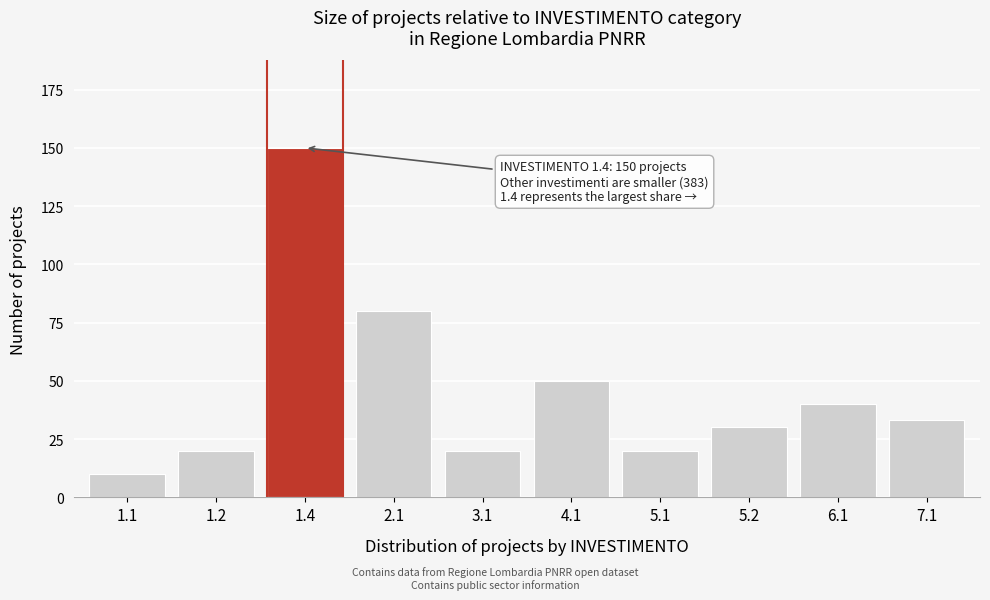

Reading right to left, list all the values displayed in this chart.

7.1=33	6.1=40	5.2=30	5.1=20	4.1=50	3.1=20	2.1=80	1.4=150	1.2=20	1.1=10